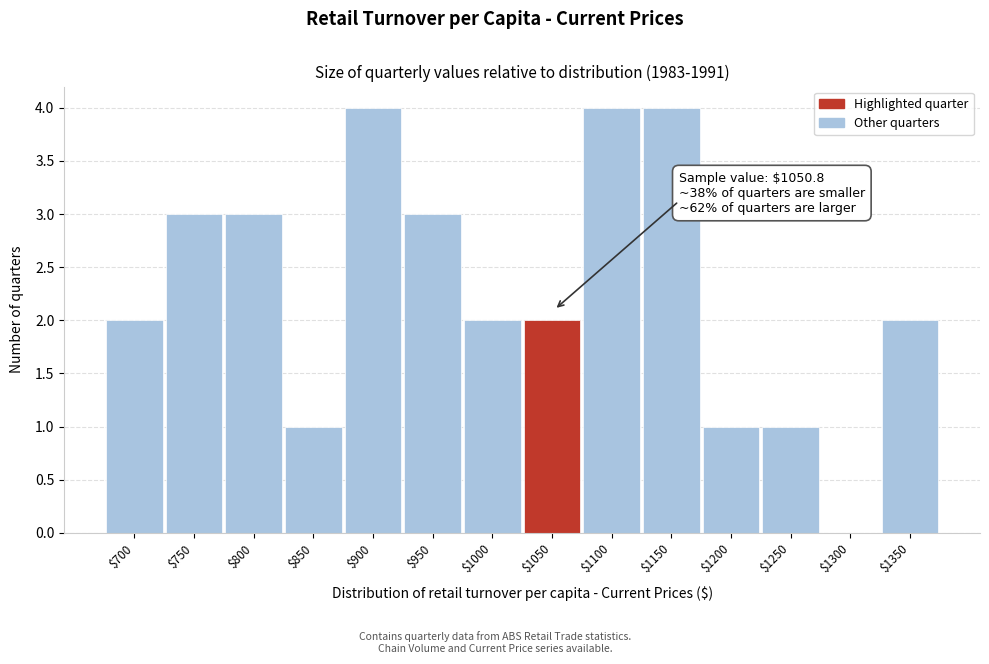

What is the greatest value displayed?

4